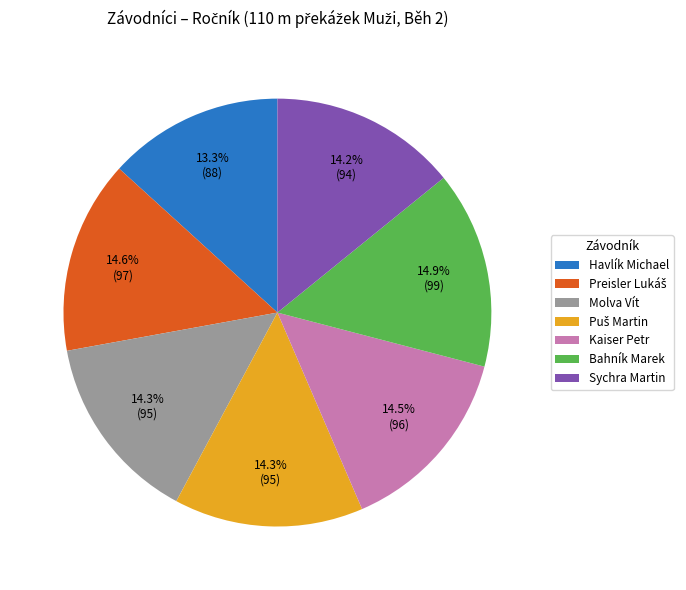

How many segments does this pie chart have?

7